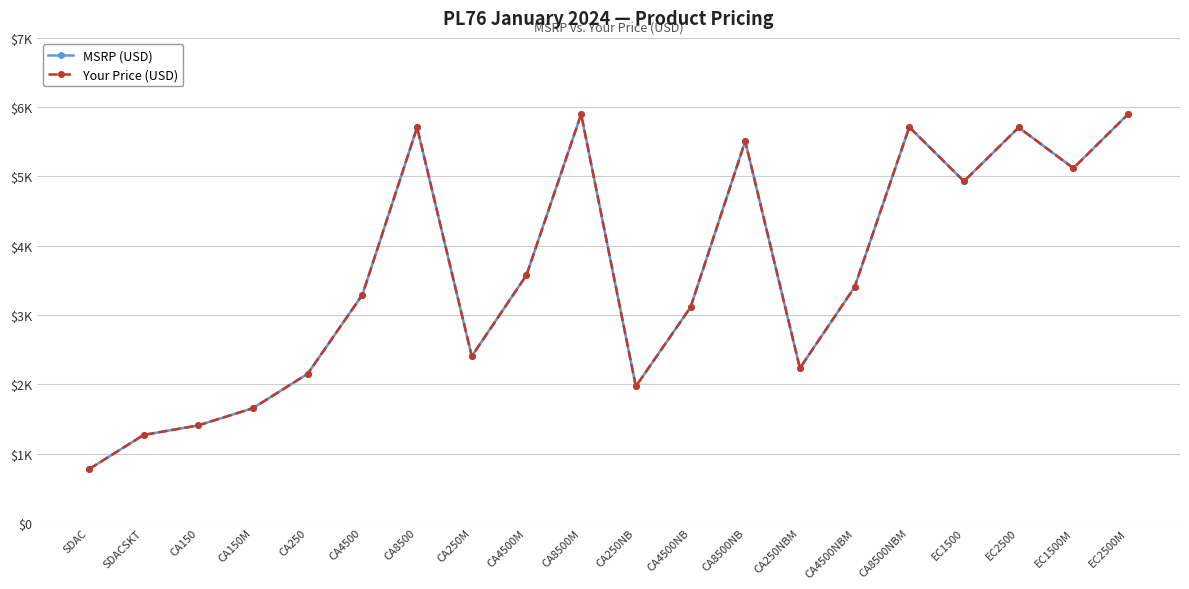

Which series has the largest total across all categories?

MSRP (USD)